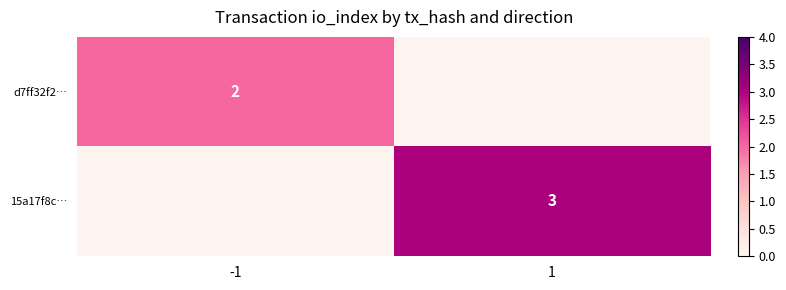

The 15a17f8c… series shows 1 at 1. True or false?

False